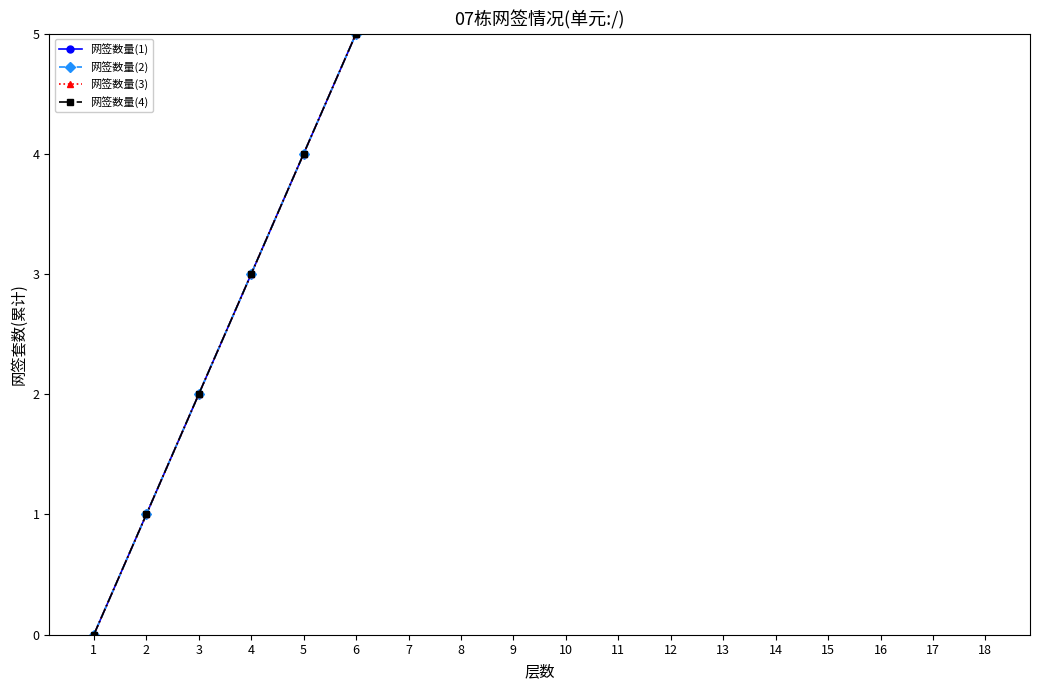

How many data points in 网签数量(3) are less than 9?

9